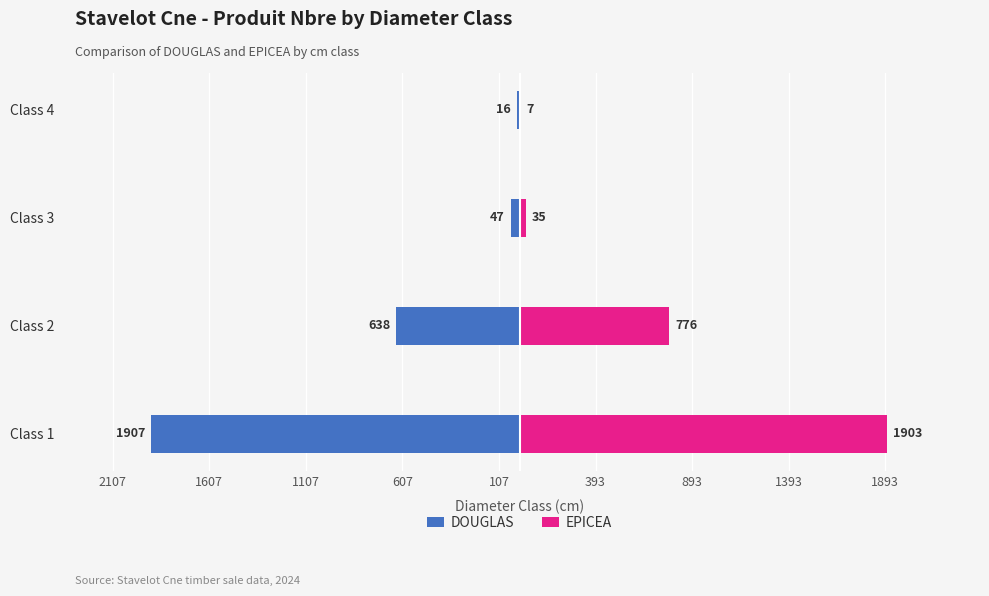

Which series has the largest total across all categories?

EPICEA